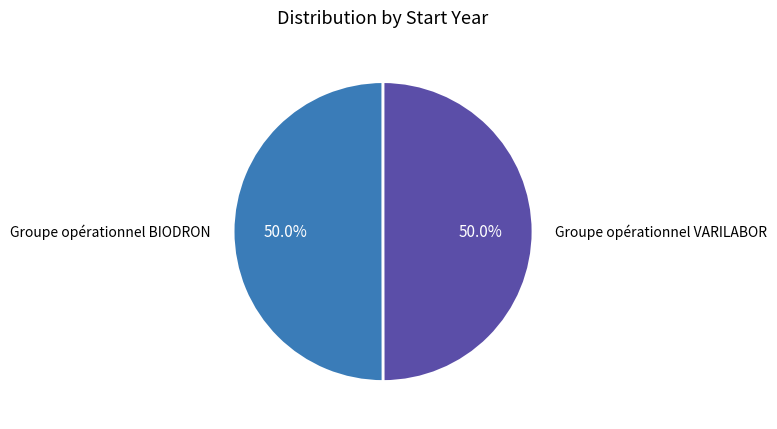

Count the number of slices in the pie.

2